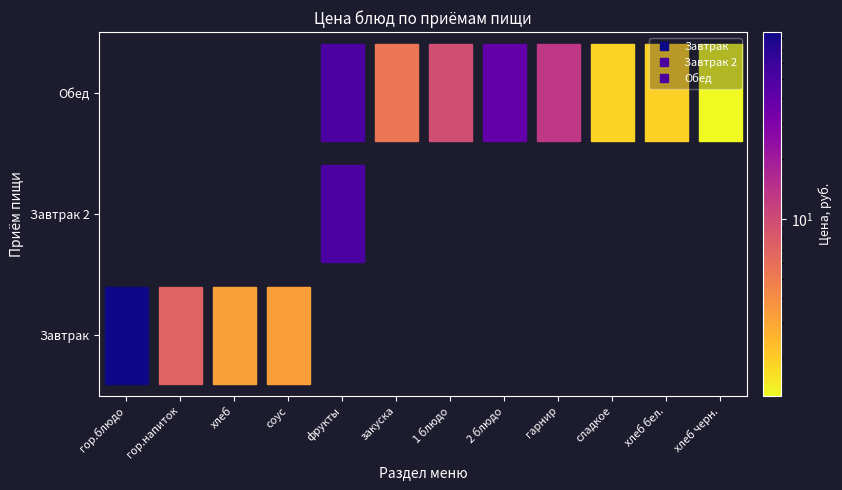

What is the total value across all series at хлеб?

3.2